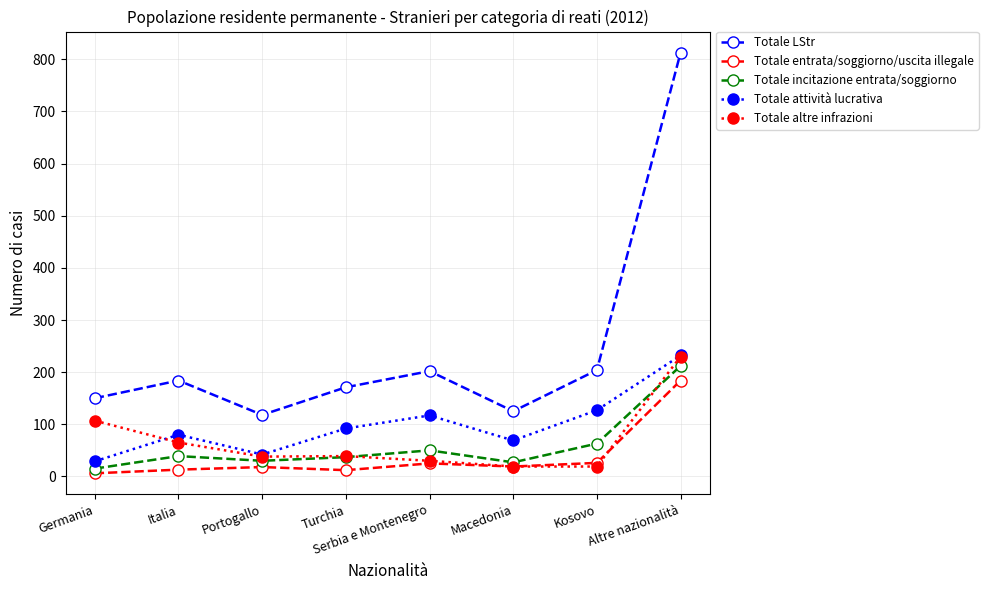

Which series has the largest total across all categories?

Totale LStr